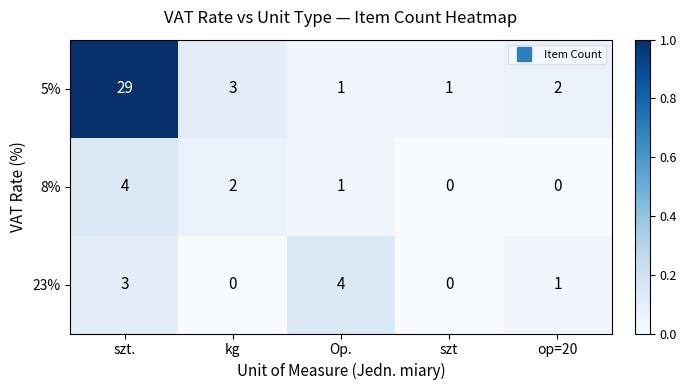

Which series changed the most between szt. and Op.?

5%